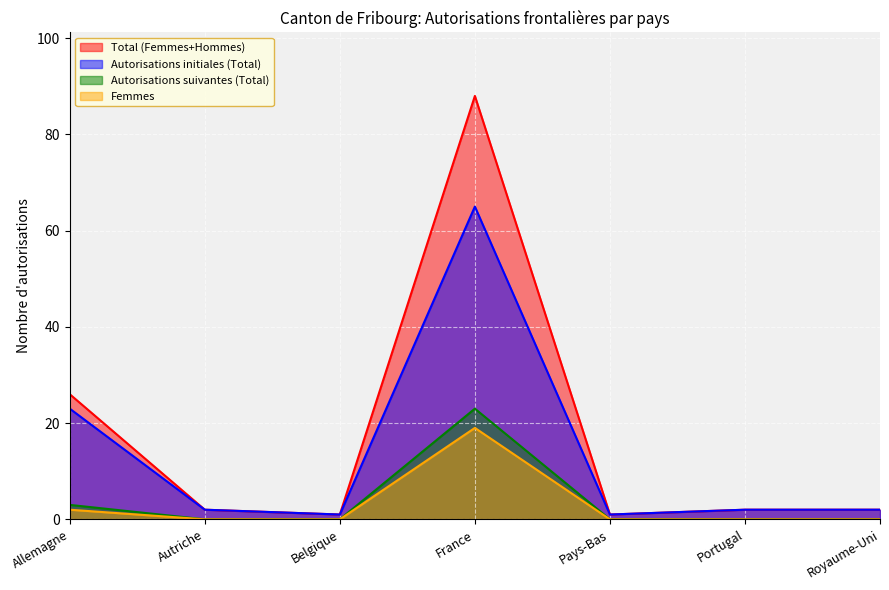

True or false: Autorisations suivantes (Total) and Total (Femmes+Hommes) cross at least once.

False